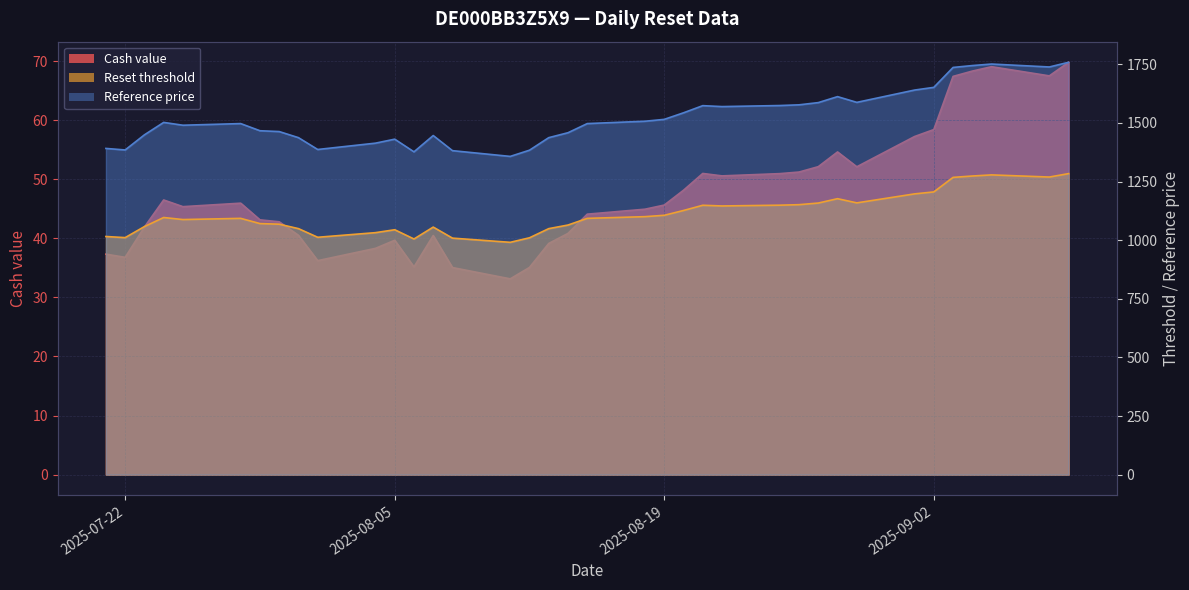

What are all the series names shown in the legend?

Cash value, Reset threshold, Reference price